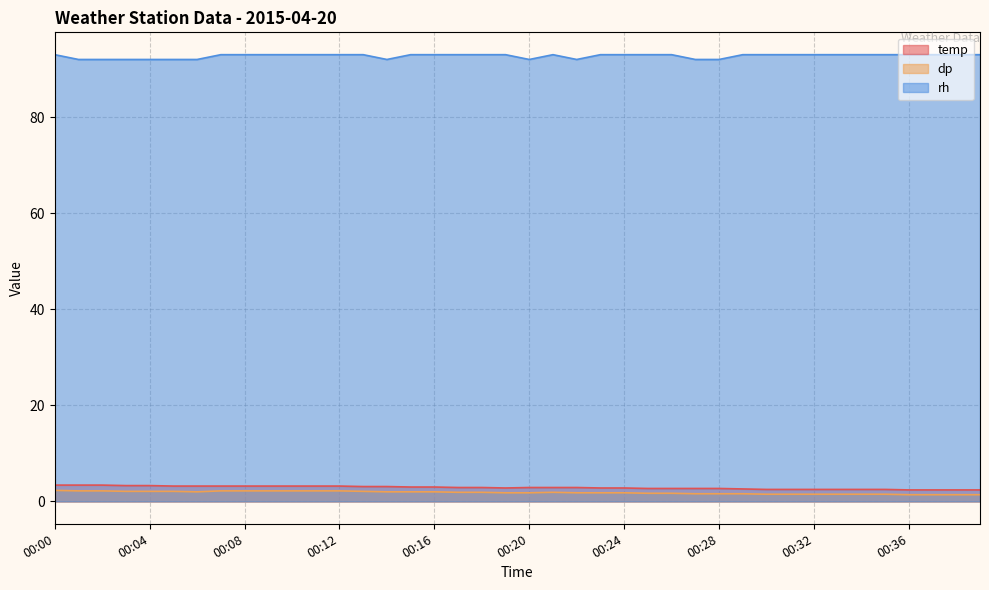

At how many categories does at least one series exceed 28?

40